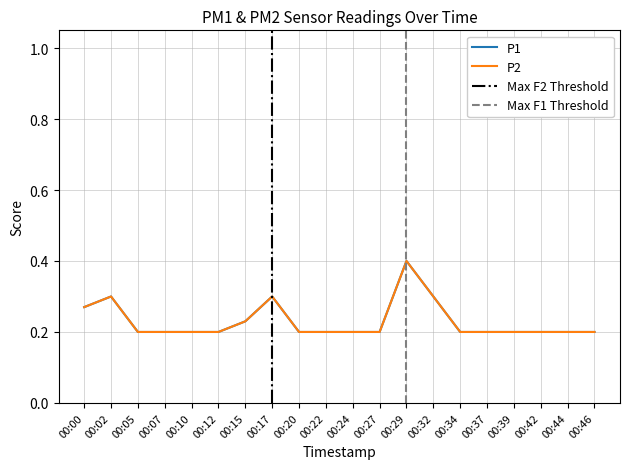

What is the highest value of the P1 series?

0.4